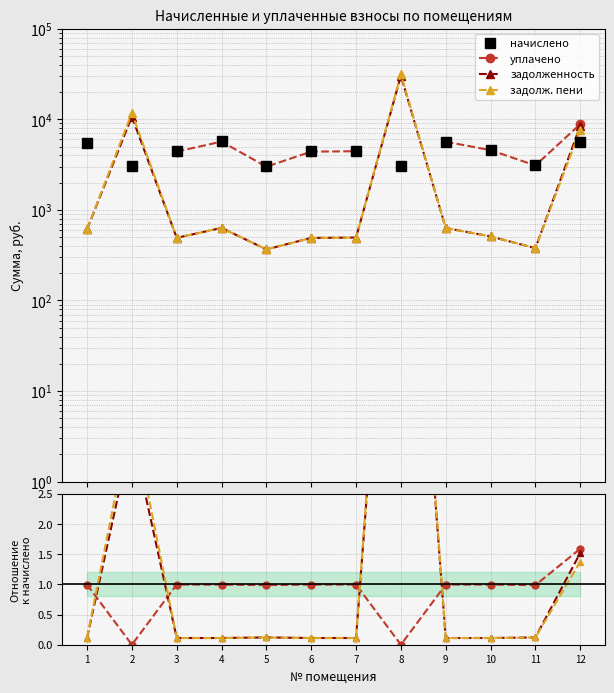

How many intersections are there between задолженность and уплачено?

4